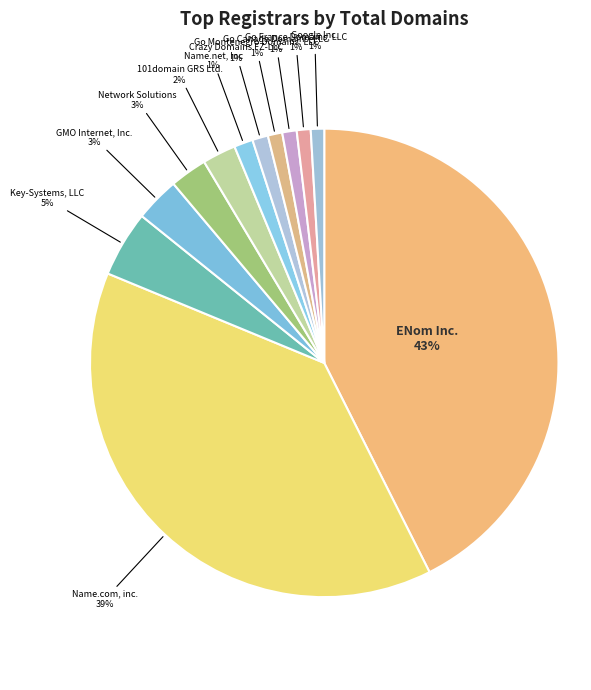

Does Go Canada Domains, LLC account for over 50% of the chart?

No